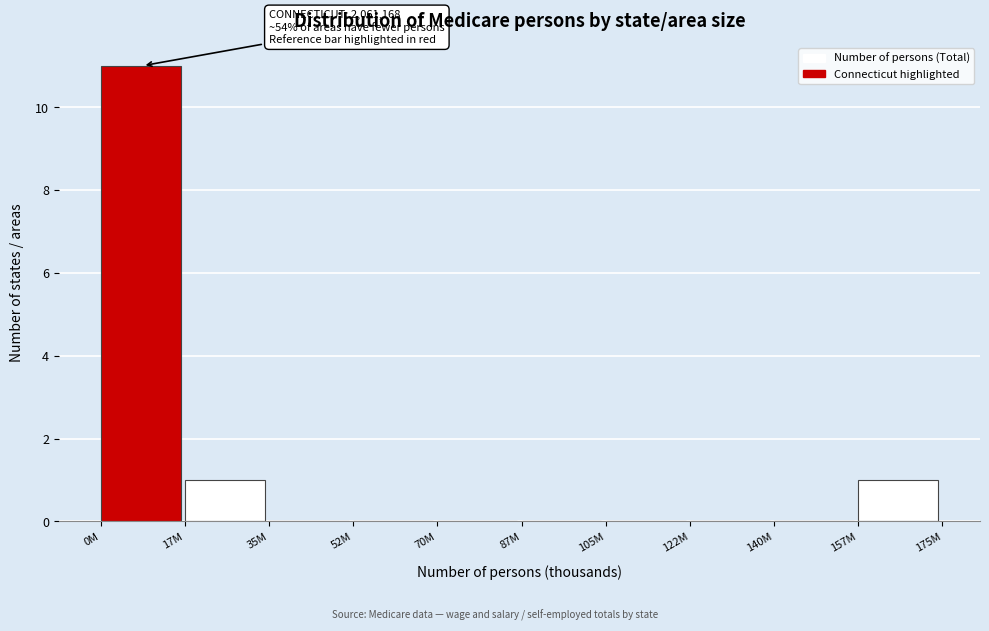

Reading left to right, list all the values displayed in this chart.

0M=11	17M=1	35M=0	52M=0	70M=0	87M=0	105M=0	122M=0	140M=0	157M=1